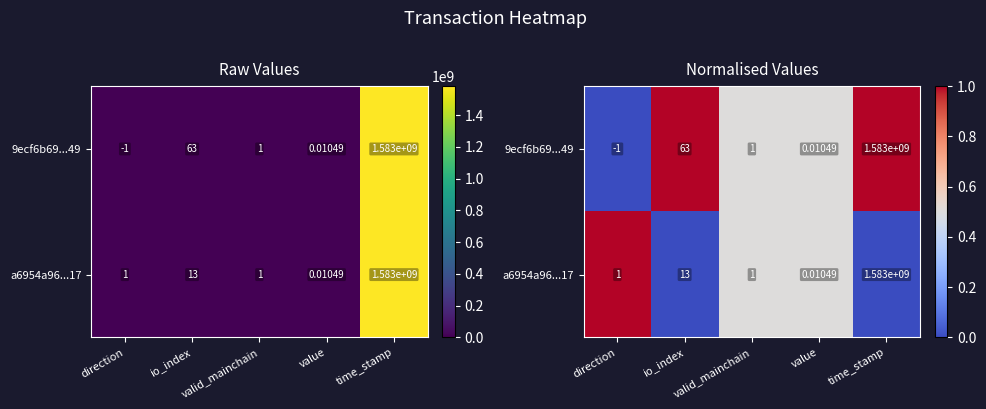

At how many categories does at least one series exceed 0?

5